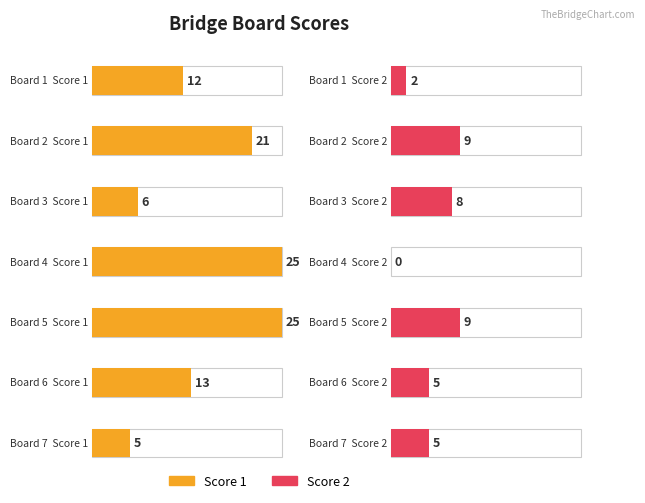

Are the bars horizontal?

Yes